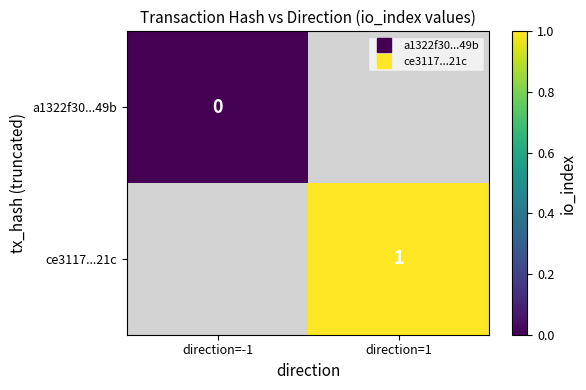

At which category does the chart reach its minimum across all series?

direction=-1